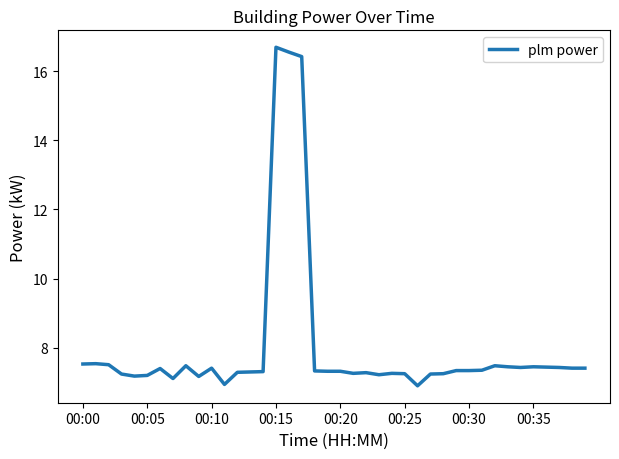

What is the greatest value displayed?

16.7